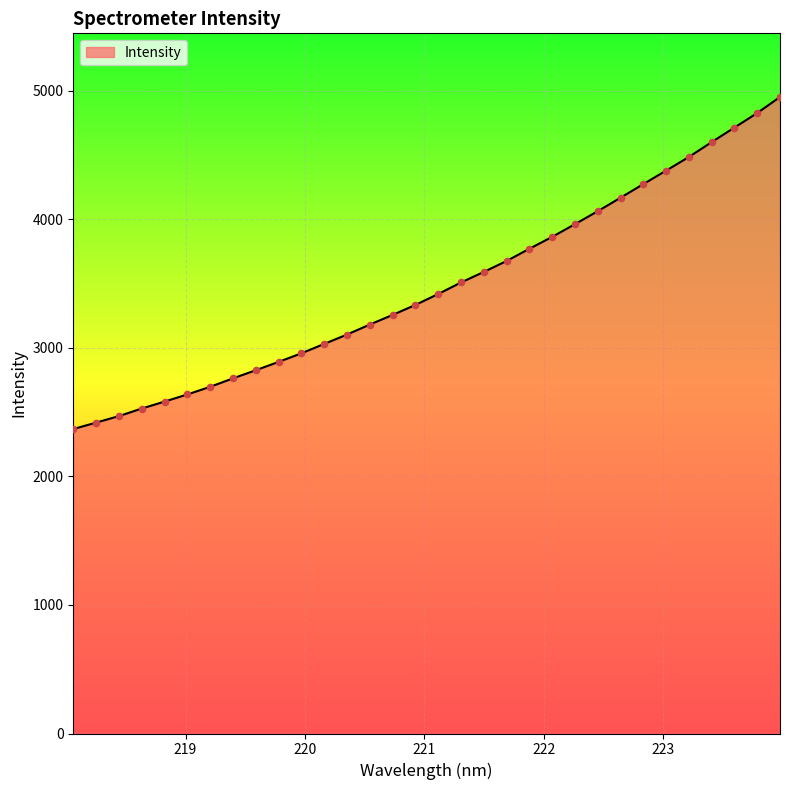

What is the maximum value shown in the chart?

4952.3